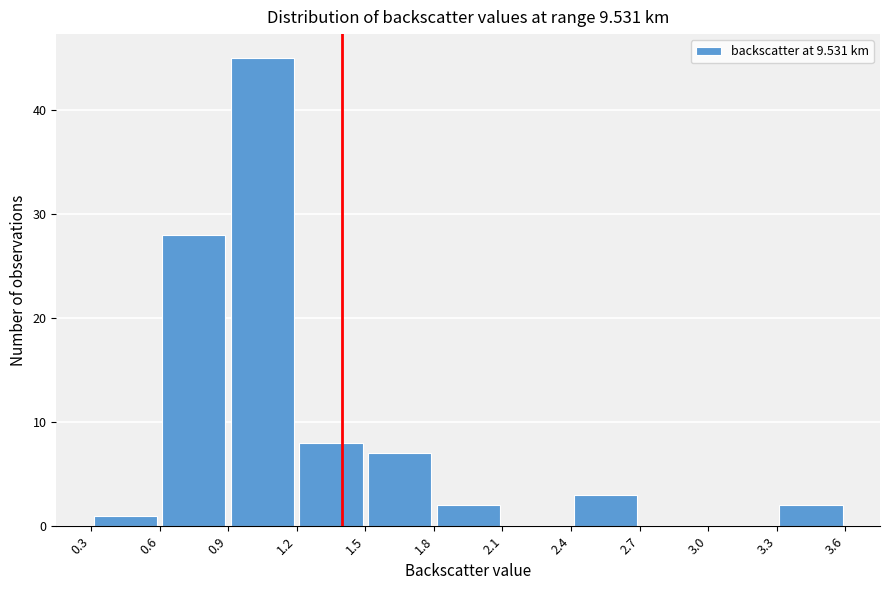

Reading left to right, transcribe this chart: for each bar, give the range it covers on the x-axis and its height. The values are not printed on the chart, so give them approximately, as read against the axis.

0.3 to 0.6: 1
0.6 to 0.9: 28
0.9 to 1.2: 45
1.2 to 1.5: 8
1.5 to 1.8: 7
1.8 to 2.1: 2
2.1 to 2.4: 0
2.4 to 2.7: 3
2.7 to 3.0: 0
3.0 to 3.3: 0
3.3 to 3.6: 2